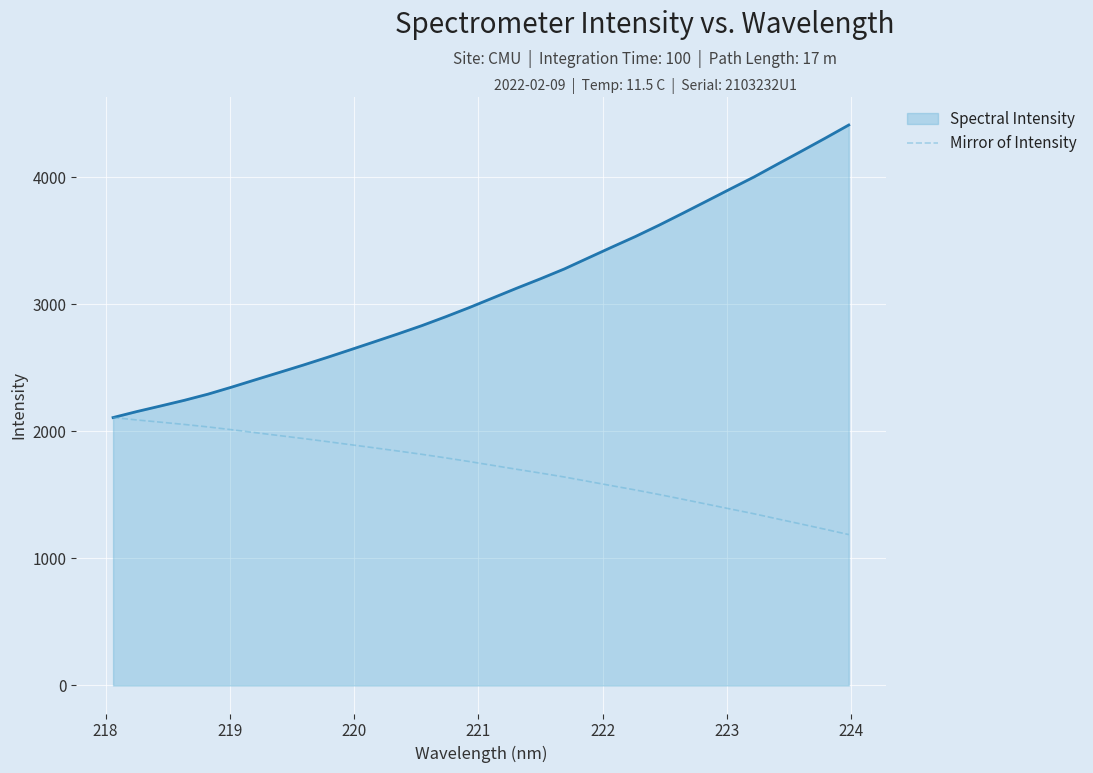

What is the smallest value displayed?

1188.1